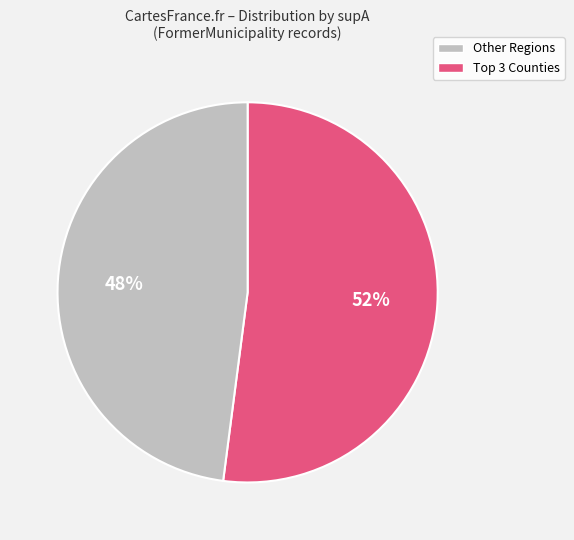

Is there any slice that represents more than half of the pie?

Yes